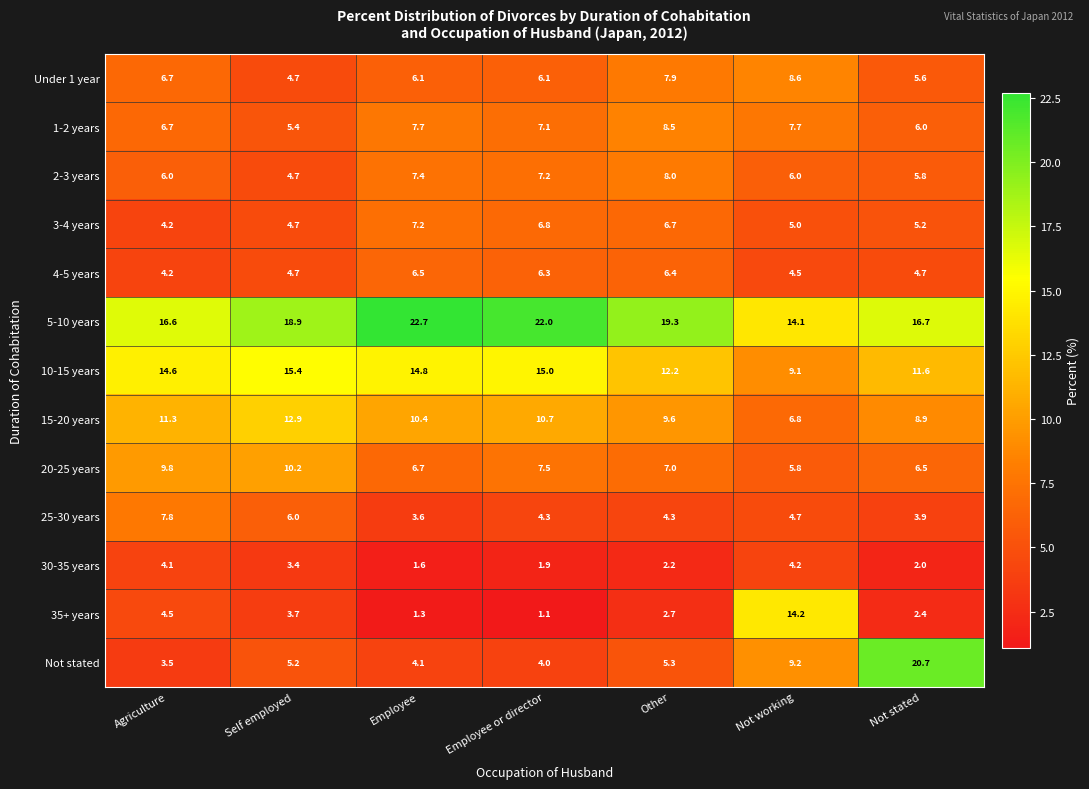

List the series in order of their peak value, lowest first.

30-35 years, 4-5 years, 3-4 years, 25-30 years, 2-3 years, 1-2 years, Under 1 year, 20-25 years, 15-20 years, 35+ years, 10-15 years, Not stated, 5-10 years